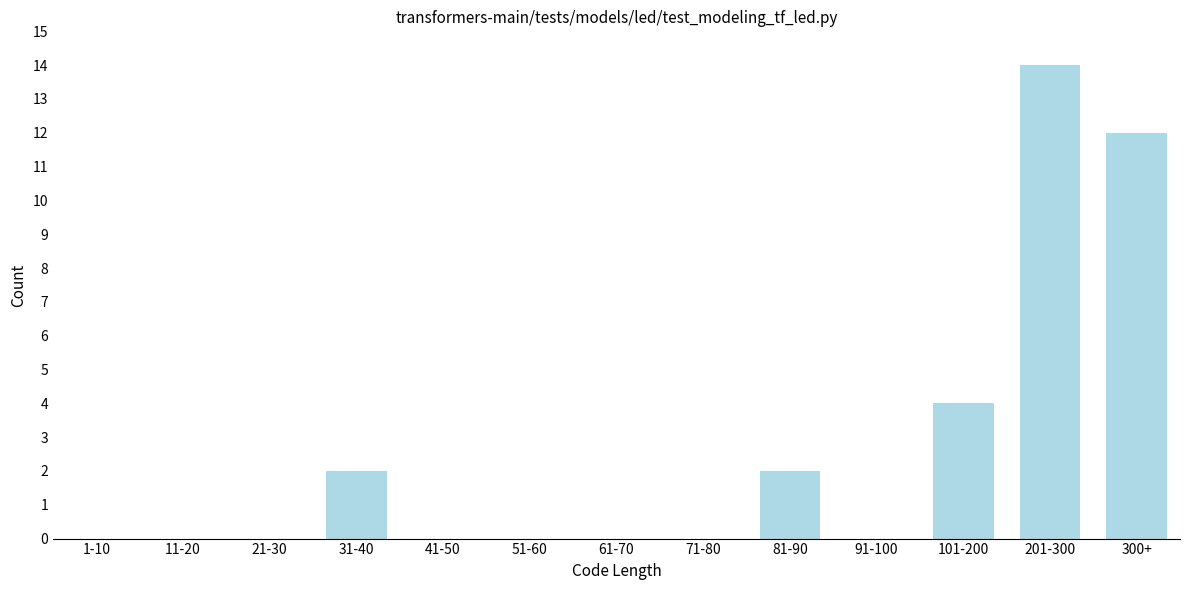

Reading left to right, list all the values displayed in this chart.

1-10=0	11-20=0	21-30=0	31-40=2	41-50=0	51-60=0	61-70=0	71-80=0	81-90=2	91-100=0	101-200=4	201-300=14	300+=12